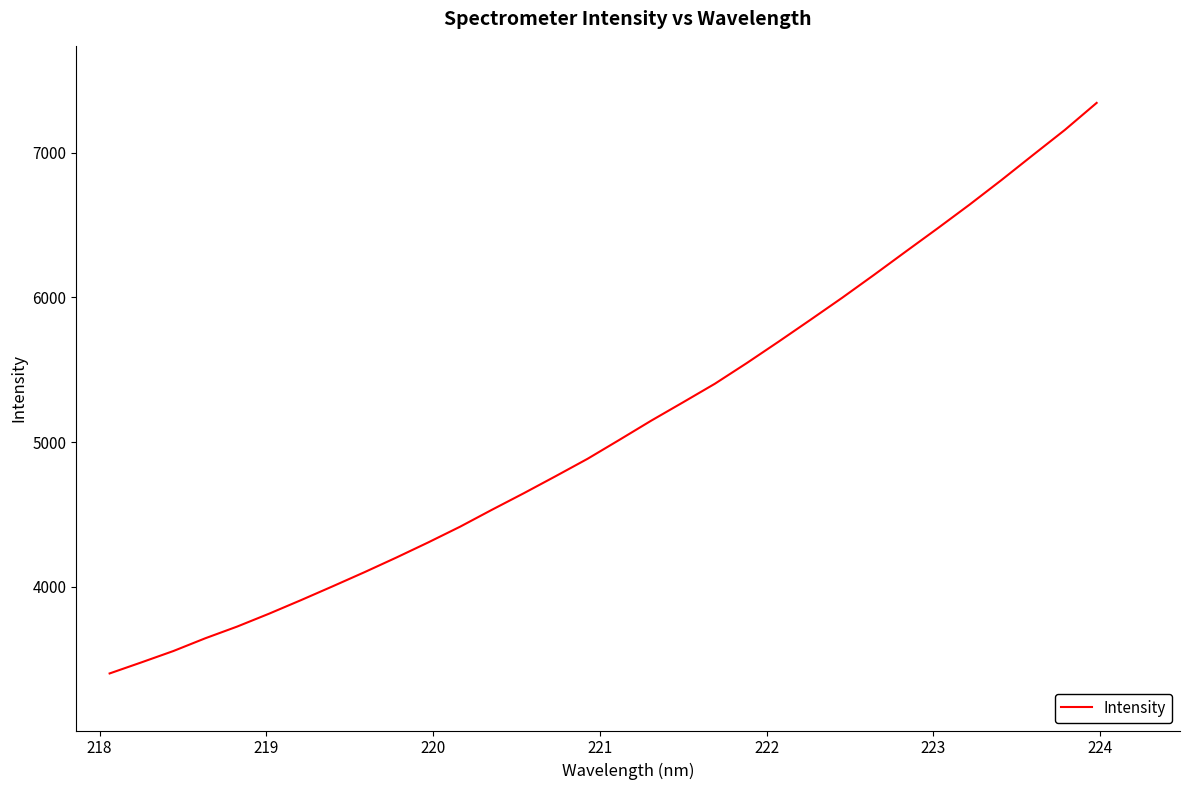

How many lines are shown in the chart?

1